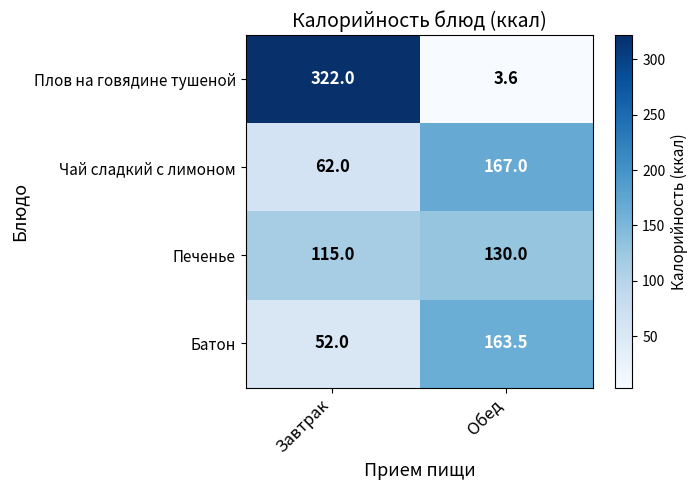

What is the difference between the highest and lowest values at Обед?

163.4